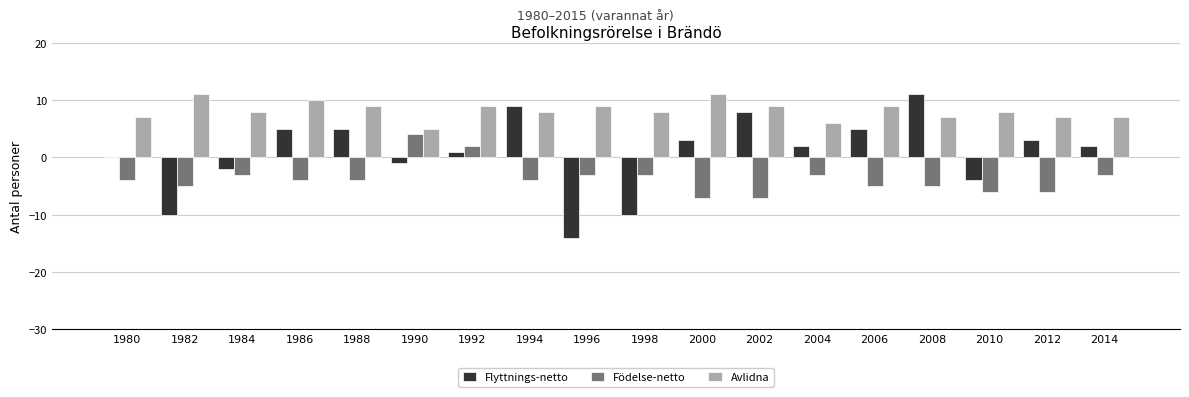

Where does the Flyttnings-netto series first go above 2?

1986